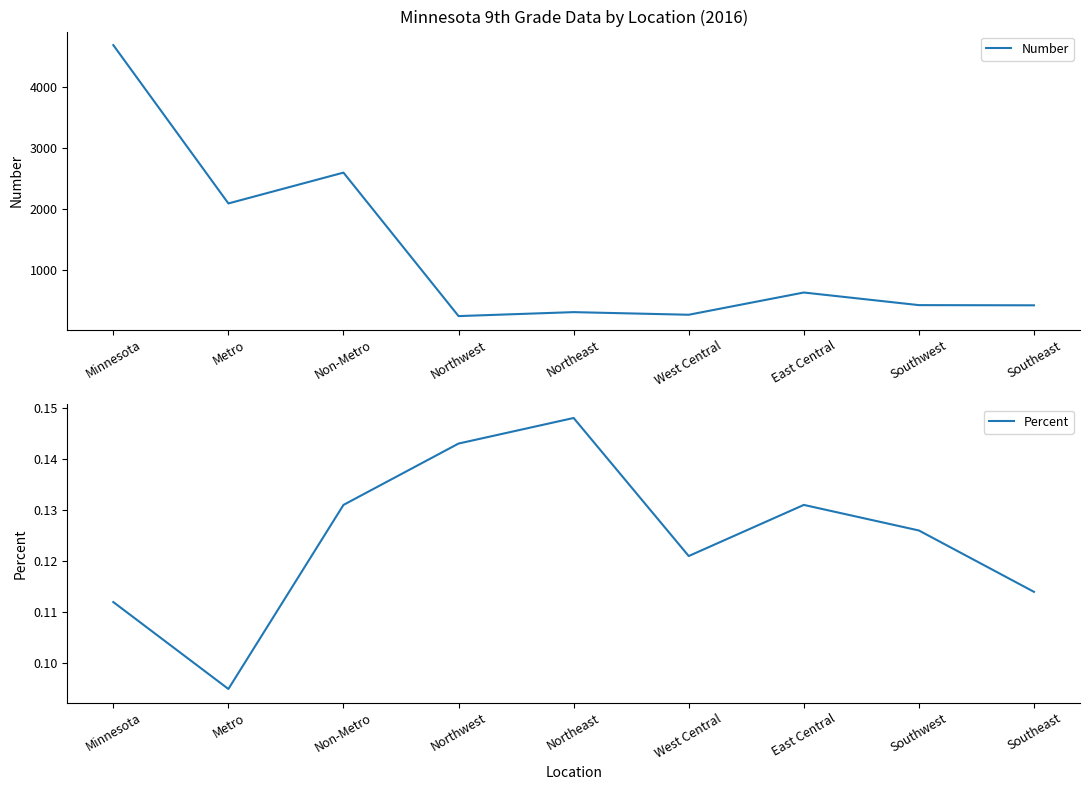

How many values in the Number series are below 424?

4